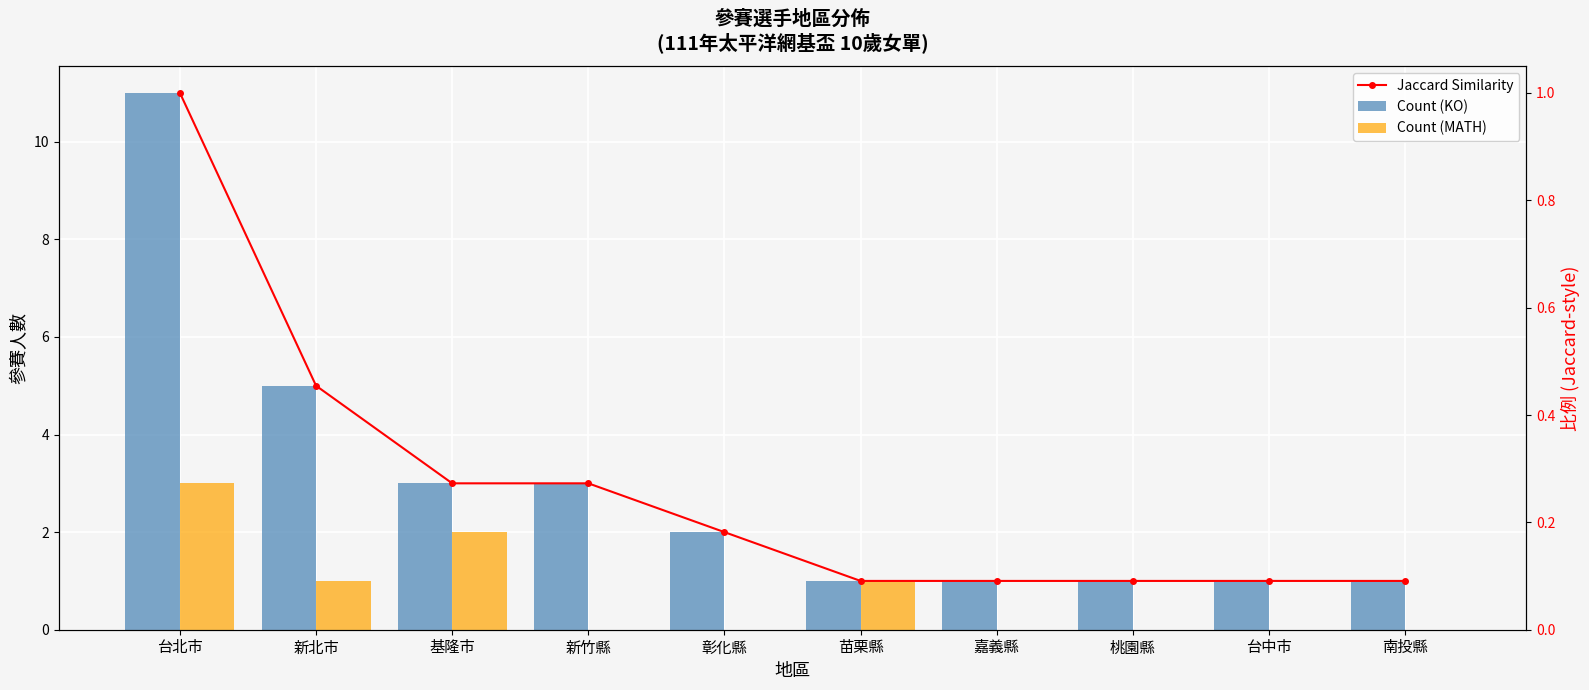

Is it true that Count (KO) equals 1.0 at 苗栗縣?

True